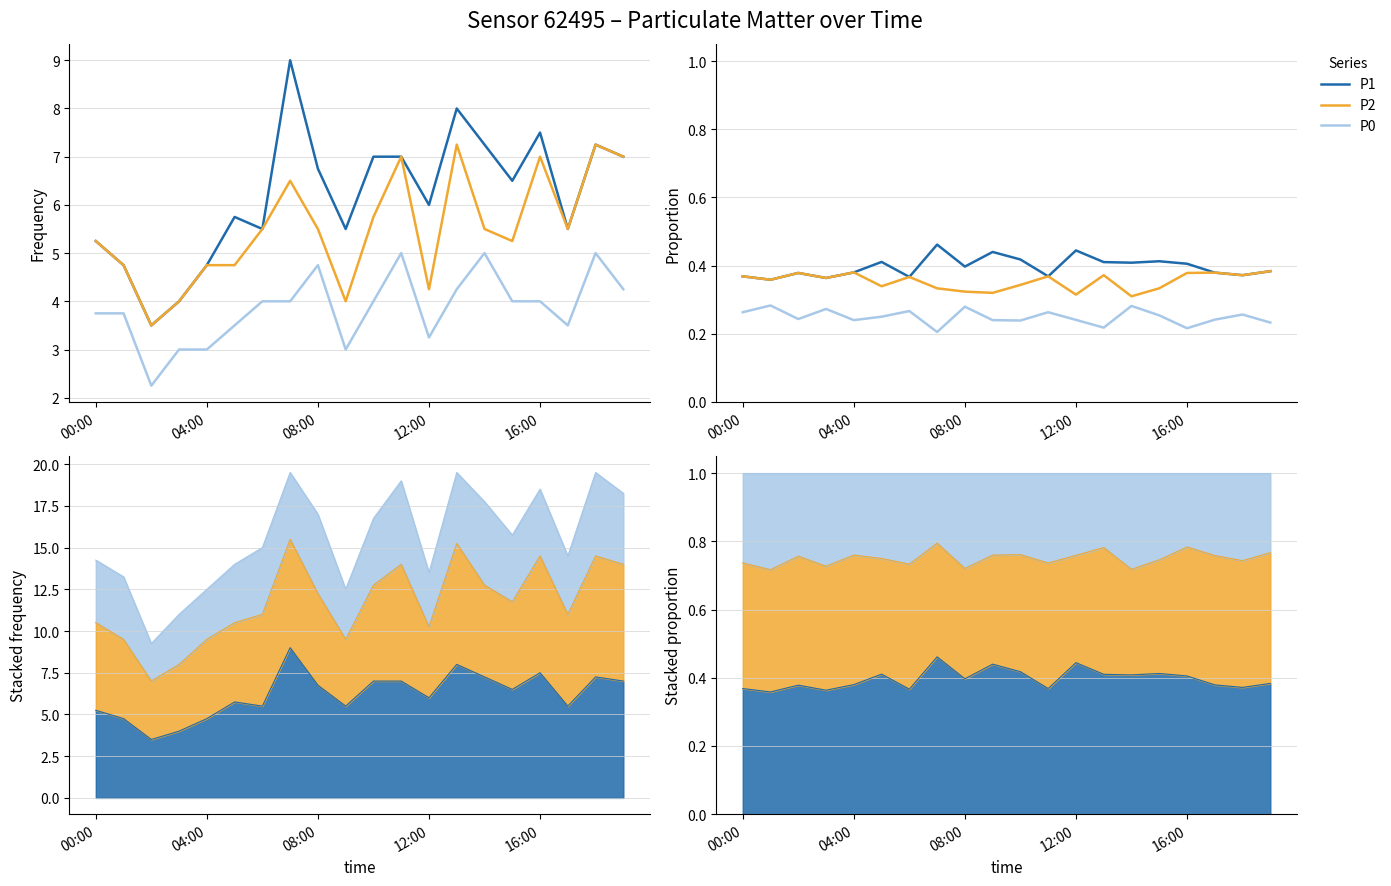

Where is P2 nearest to the value 0?

14